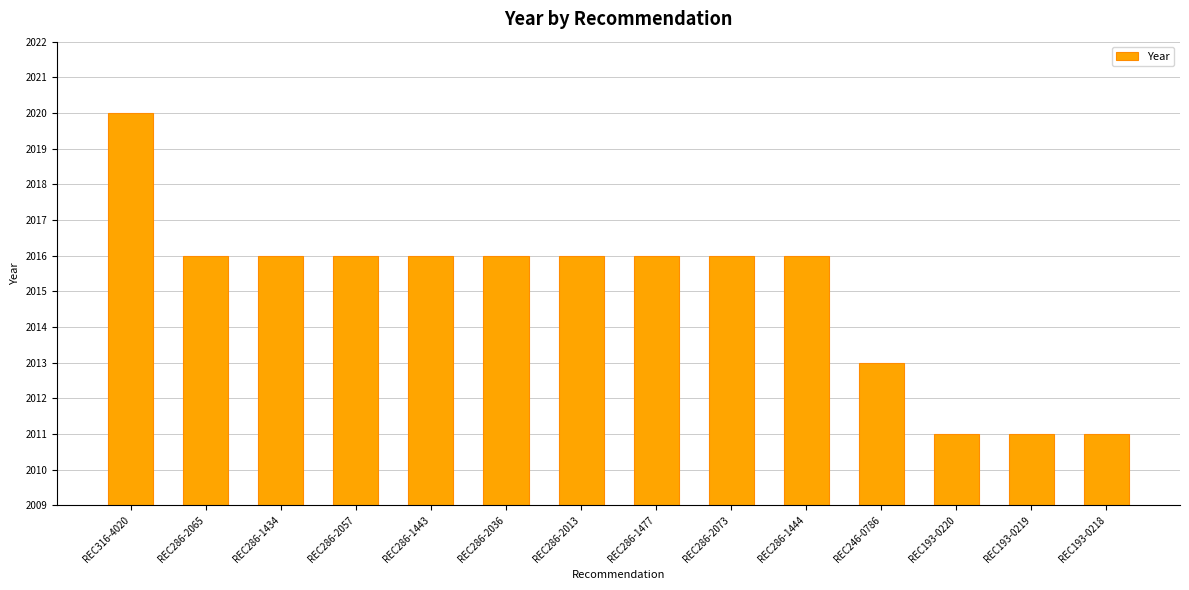

What position from the right is REC286-2065?

13